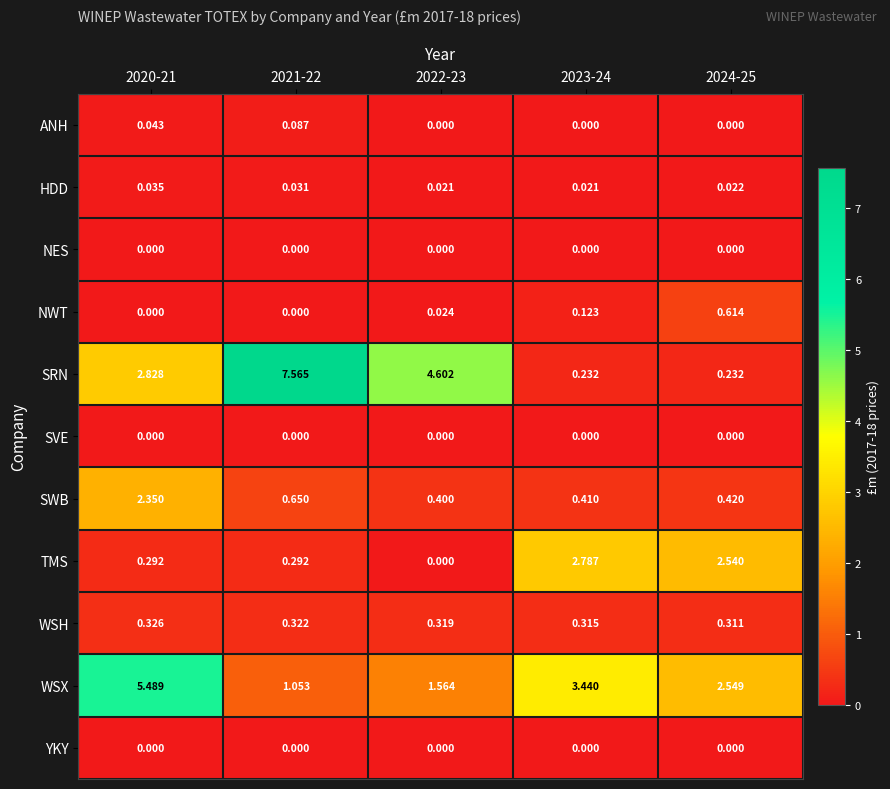

Which series has the largest range (max minus min)?

SRN